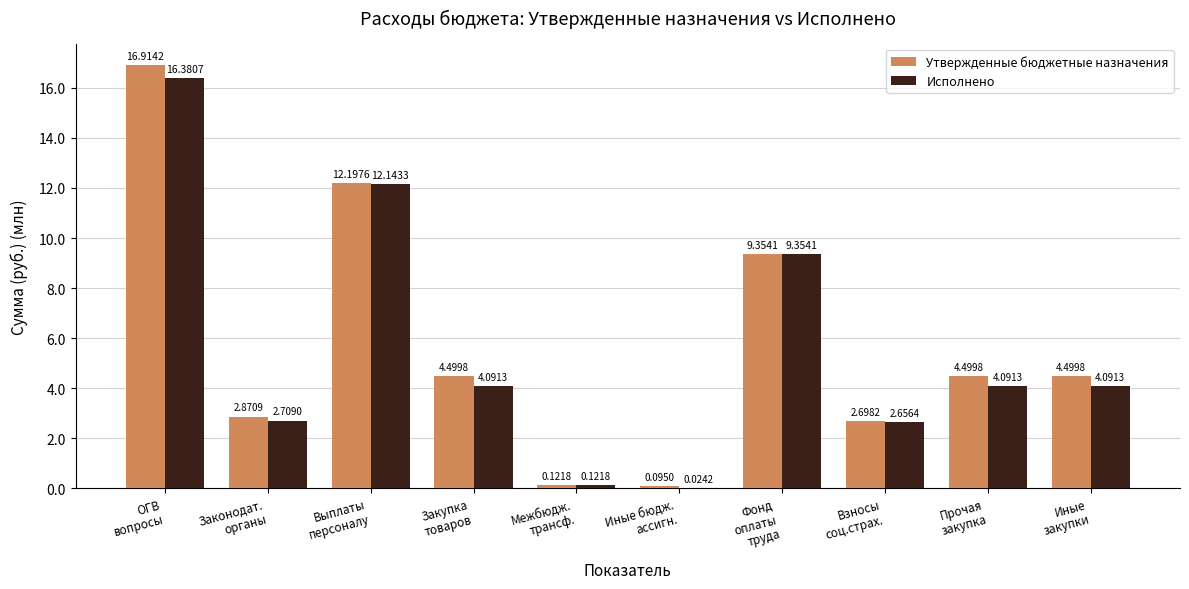

What is the sum of the Утвержденные бюджетные назначения values at Фонд
оплаты
труда and Прочая
закупка?

13853853.2